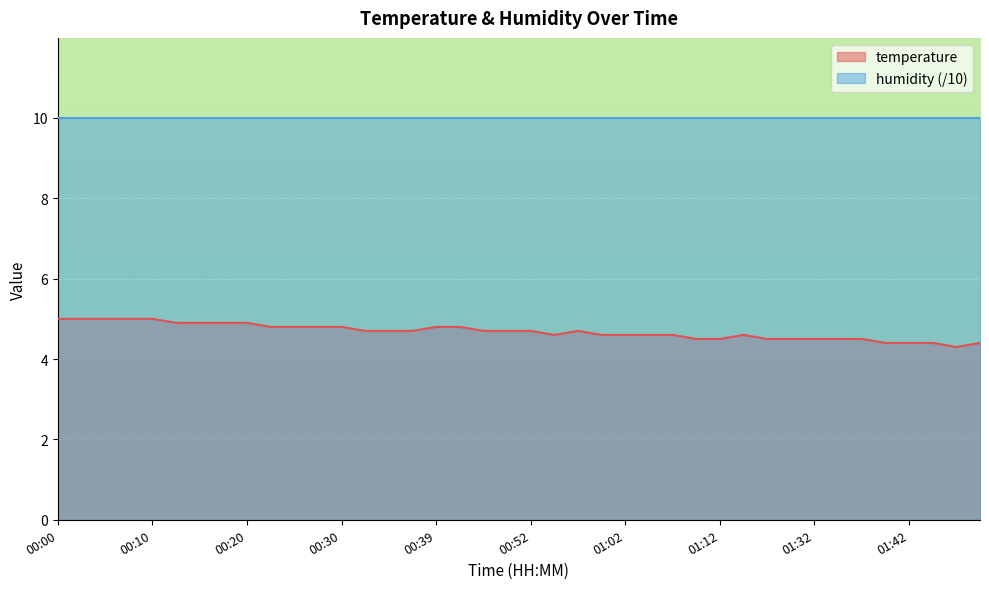

How many lines are shown in the chart?

2